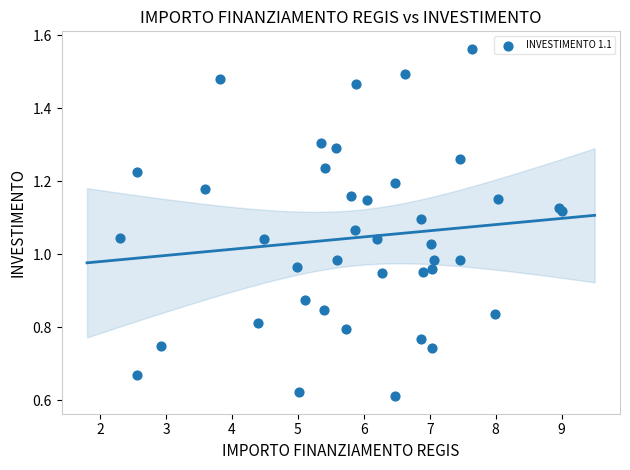

What is the range of X values (max minus min)?

6.7